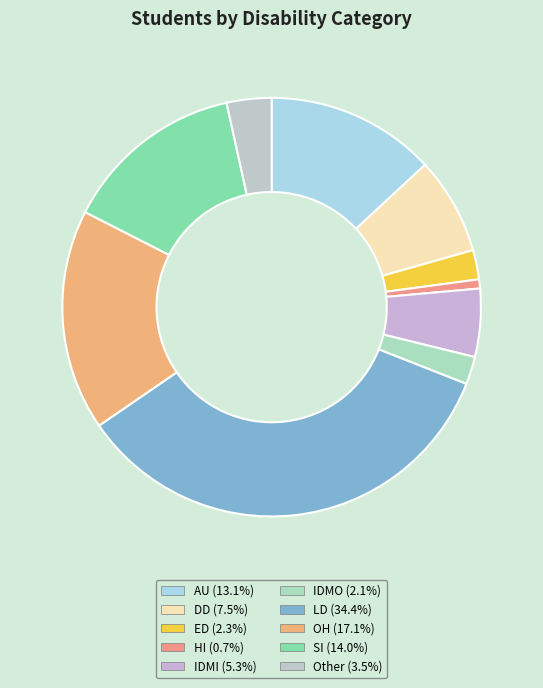

To the nearest percent, what is the difference between the AU and OH slice percentages?

4%